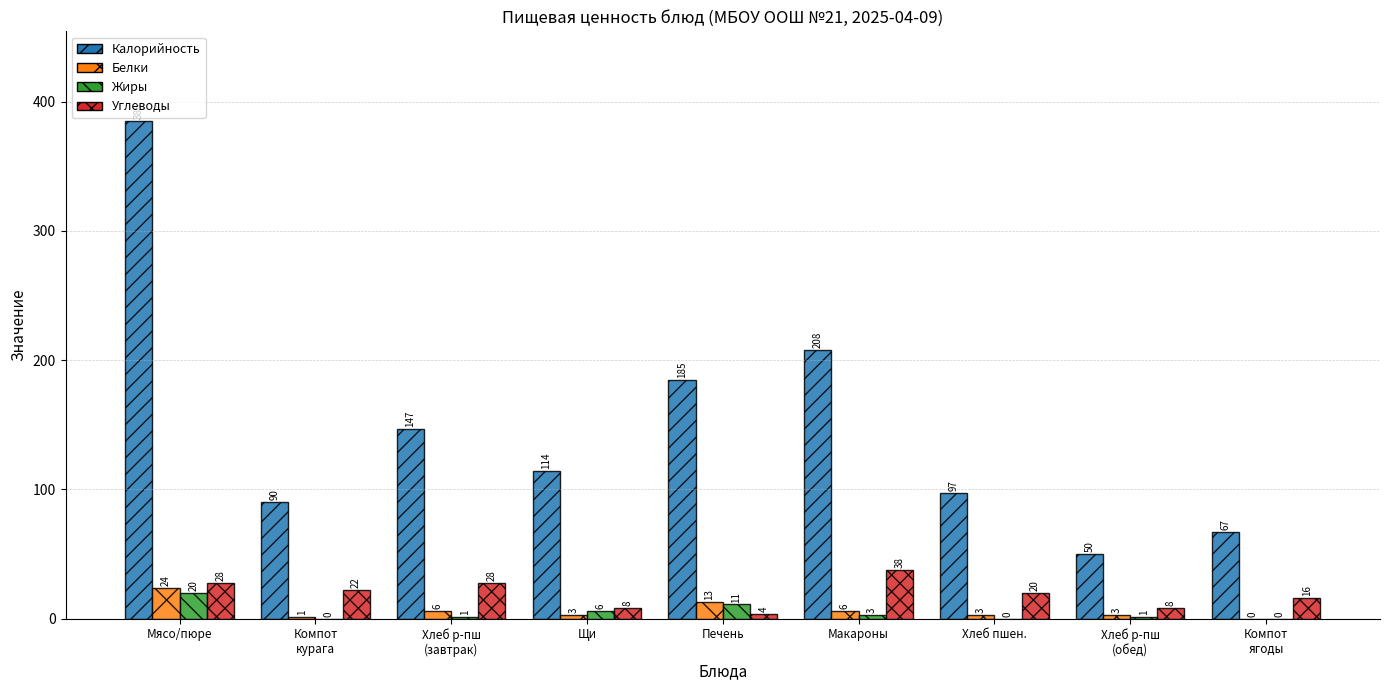

Reading left to right, list all the values displayed in this chart.

Калорийность: Мясо/пюре=385	Компот
курага=90	Хлеб р-пш
(завтрак)=147	Щи=114	Печень=185	Макароны=208	Хлеб пшен.=97	Хлеб р-пш
(обед)=50	Компот
ягоды=67
Белки: Мясо/пюре=24	Компот
курага=1	Хлеб р-пш
(завтрак)=6	Щи=3	Печень=13	Макароны=6	Хлеб пшен.=3	Хлеб р-пш
(обед)=3	Компот
ягоды=0
Жиры: Мясо/пюре=20	Компот
курага=0	Хлеб р-пш
(завтрак)=1	Щи=6	Печень=11	Макароны=3	Хлеб пшен.=0	Хлеб р-пш
(обед)=1	Компот
ягоды=0
Углеводы: Мясо/пюре=28	Компот
курага=22	Хлеб р-пш
(завтрак)=28	Щи=8	Печень=4	Макароны=38	Хлеб пшен.=20	Хлеб р-пш
(обед)=8	Компот
ягоды=16